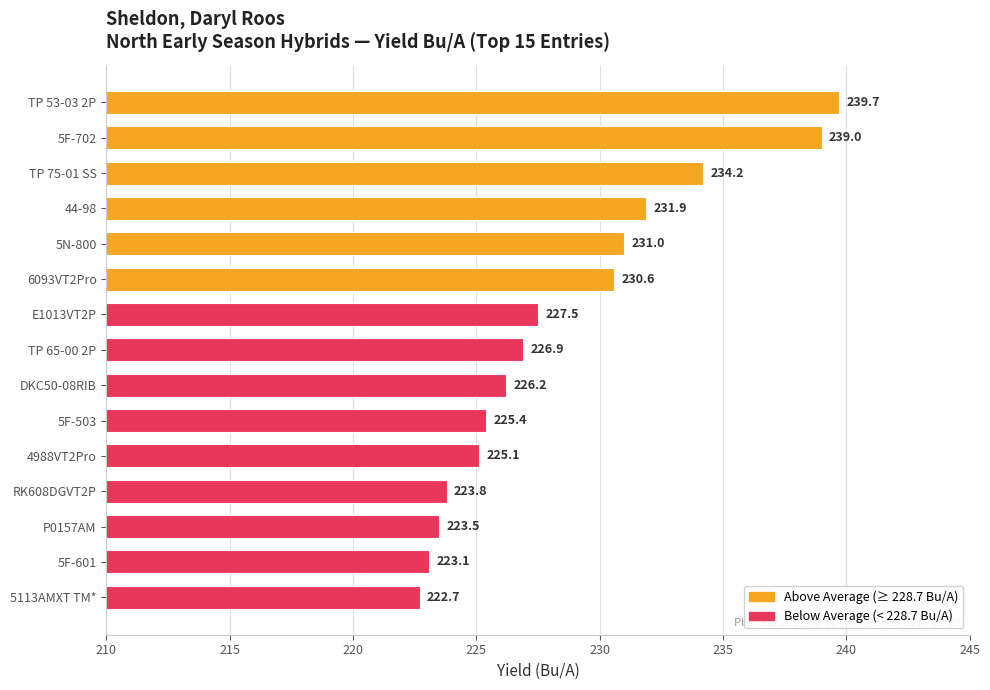

What is the value of the 5th bar from the top?

231.0